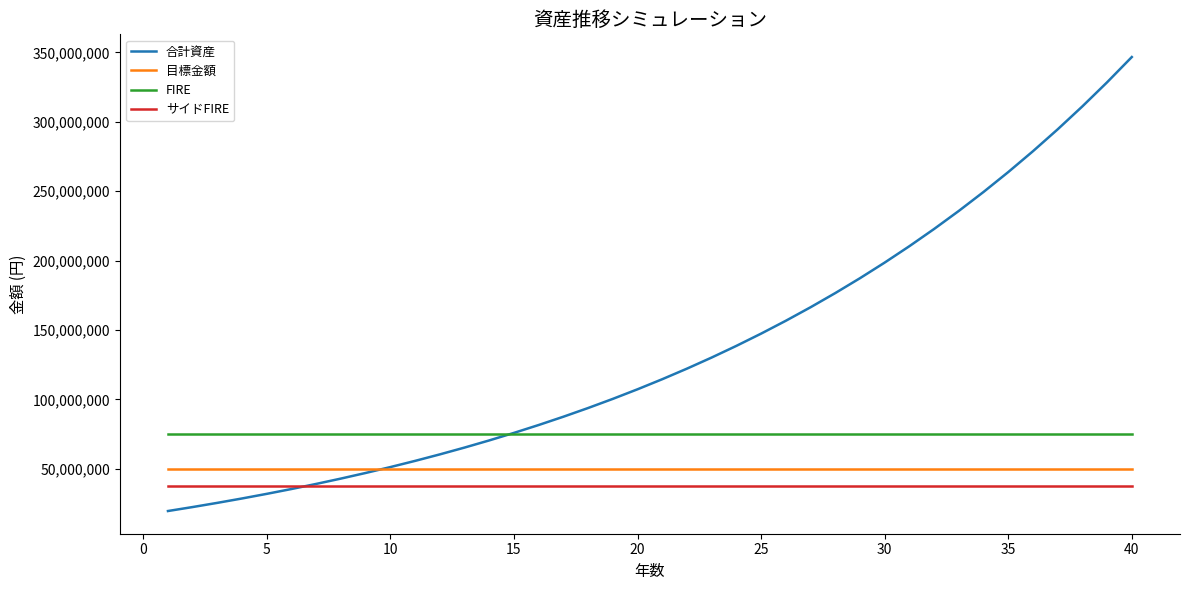

What is the greatest value displayed?

346729762.9